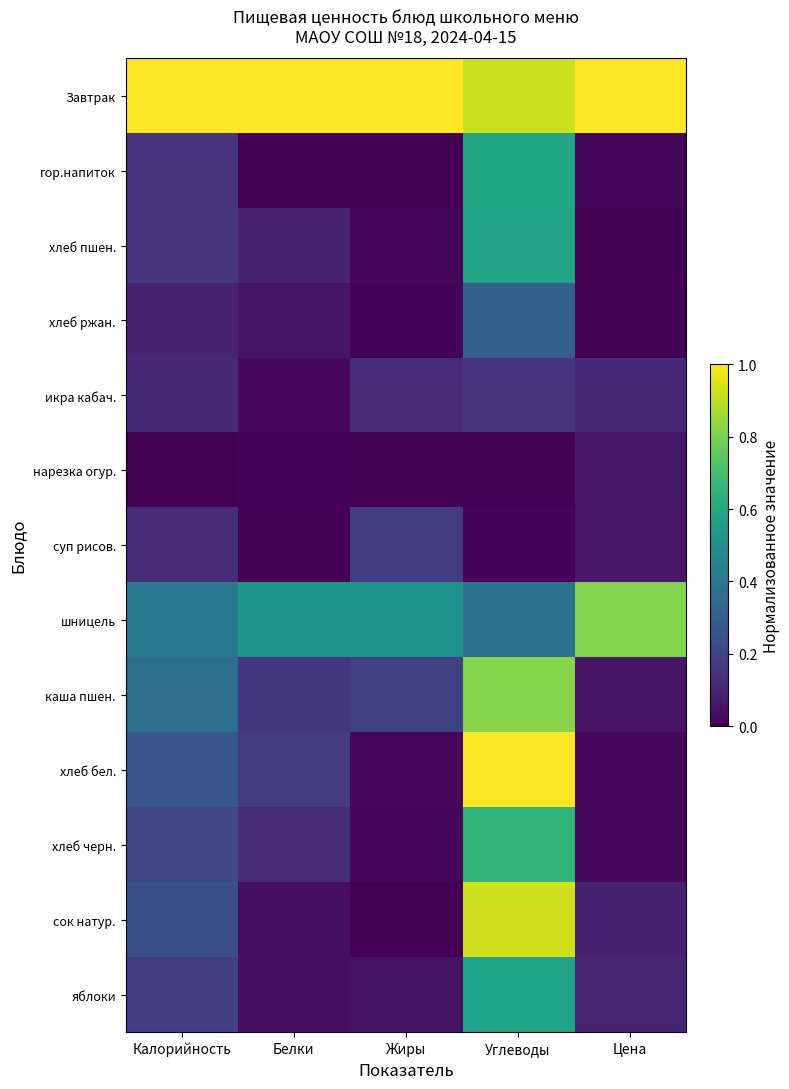

Reading left to right, what are all the values shown in this chart?

Завтрак: Калорийность=1.0	Белки=1.0	Жиры=1.0	Углеводы=0.9	Цена=1.0
гор.напиток: Калорийность=0.2	Белки=0.0	Жиры=0.0	Углеводы=0.6	Цена=0.0
хлеб пшен.: Калорийность=0.2	Белки=0.1	Жиры=0.0	Углеводы=0.6	Цена=0.0
хлеб ржан.: Калорийность=0.1	Белки=0.1	Жиры=0.0	Углеводы=0.3	Цена=0.0
икра кабач.: Калорийность=0.1	Белки=0.0	Жиры=0.1	Углеводы=0.1	Цена=0.1
нарезка огур.: Калорийность=0.0	Белки=0.0	Жиры=0.0	Углеводы=0.0	Цена=0.1
суп рисов.: Калорийность=0.1	Белки=0.0	Жиры=0.2	Углеводы=0.0	Цена=0.1
шницель: Калорийность=0.4	Белки=0.5	Жиры=0.5	Углеводы=0.4	Цена=0.8
каша пшен.: Калорийность=0.4	Белки=0.2	Жиры=0.2	Углеводы=0.8	Цена=0.1
хлеб бел.: Калорийность=0.3	Белки=0.2	Жиры=0.0	Углеводы=1.0	Цена=0.0
хлеб черн.: Калорийность=0.2	Белки=0.1	Жиры=0.0	Углеводы=0.7	Цена=0.0
сок натур.: Калорийность=0.2	Белки=0.0	Жиры=0.0	Углеводы=0.9	Цена=0.1
яблоки: Калорийность=0.2	Белки=0.0	Жиры=0.0	Углеводы=0.6	Цена=0.1